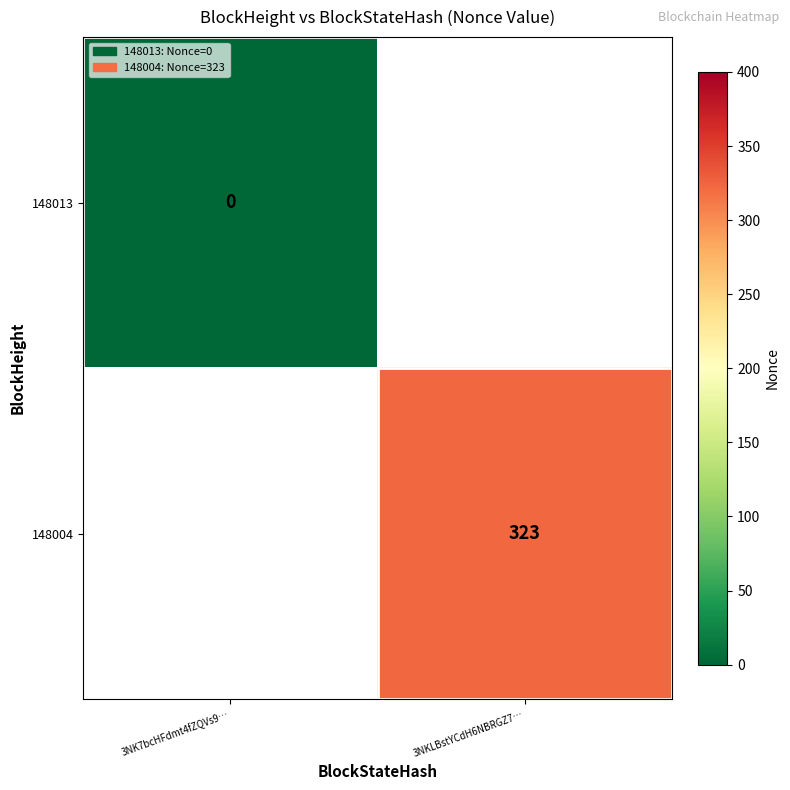

Is the value of 148013 at 3NK7bcHFdmt4fZQVs9… greater than the value of 148004 at 3NKLBstYCdH6NBRGZ7…?

No